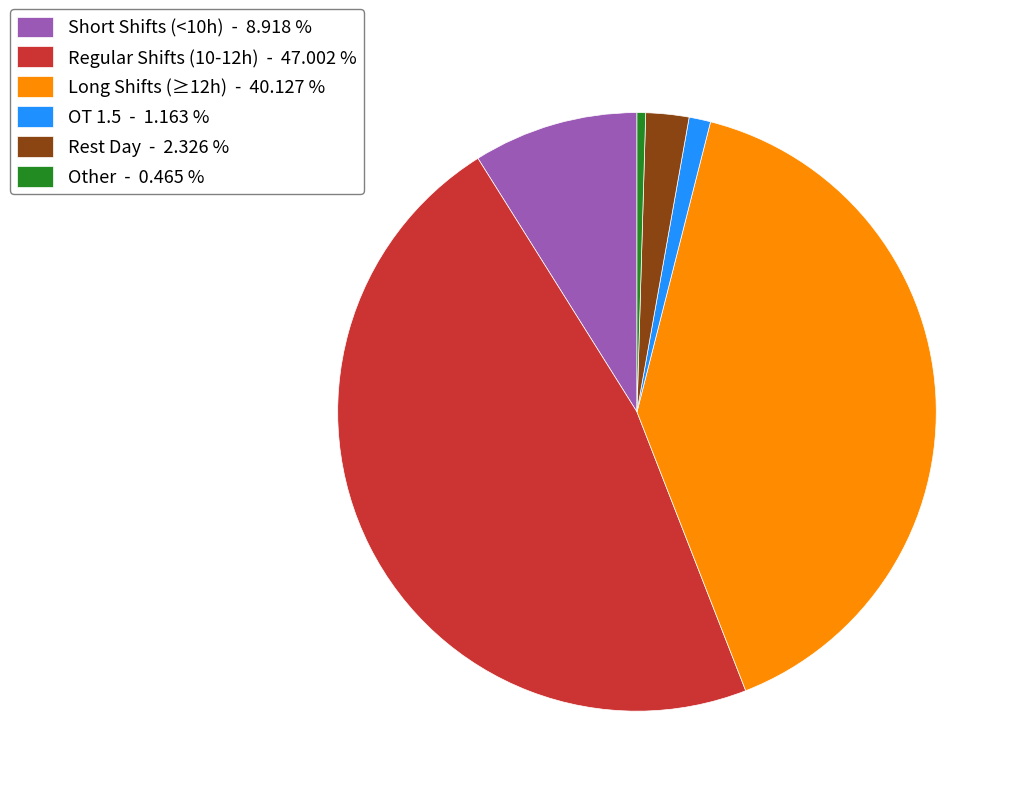

Rank the categories by value from lowest to highest.

Other - 0.465 %, OT 1.5 - 1.163 %, Rest Day - 2.326 %, Short Shifts (<10h) - 8.918 %, Long Shifts (≥12h) - 40.127 %, Regular Shifts (10-12h) - 47.002 %